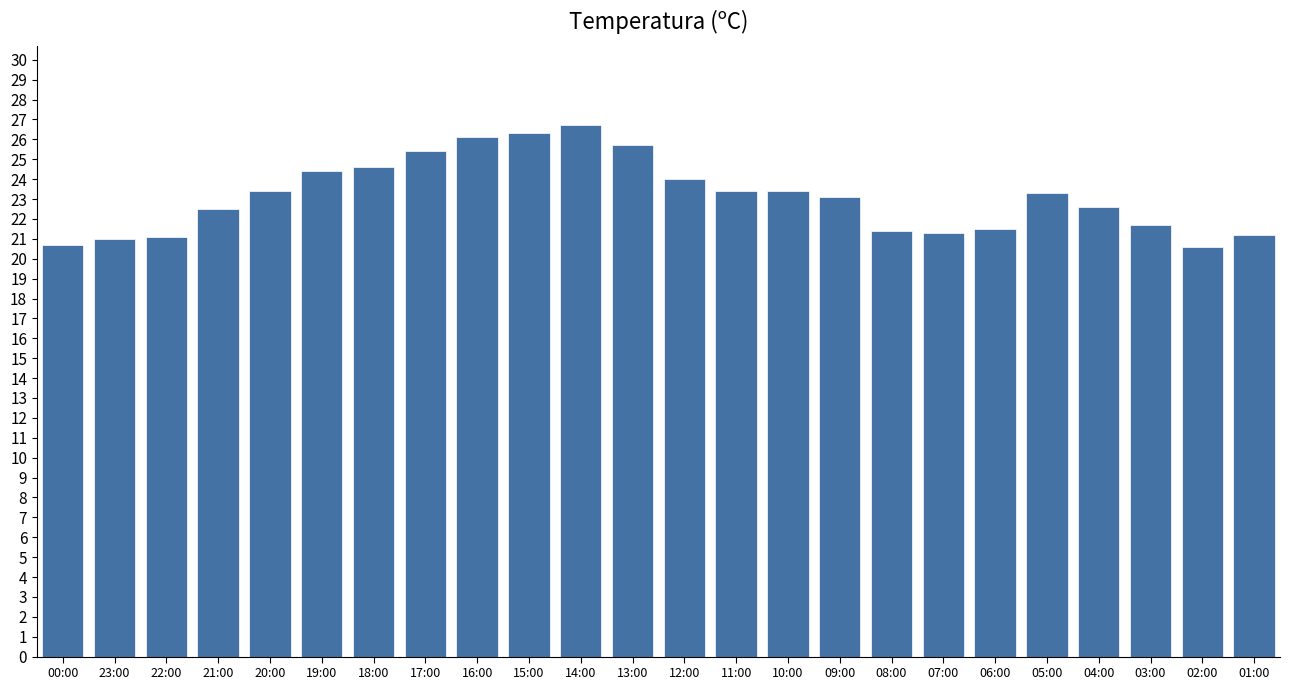

How many bars are there in total?

24